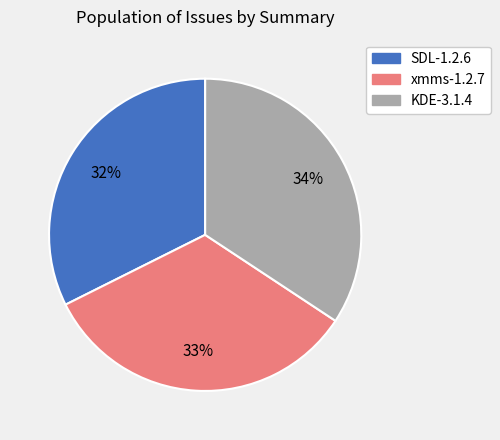

To the nearest percent, what percentage of the pie is SDL-1.2.6?

32%